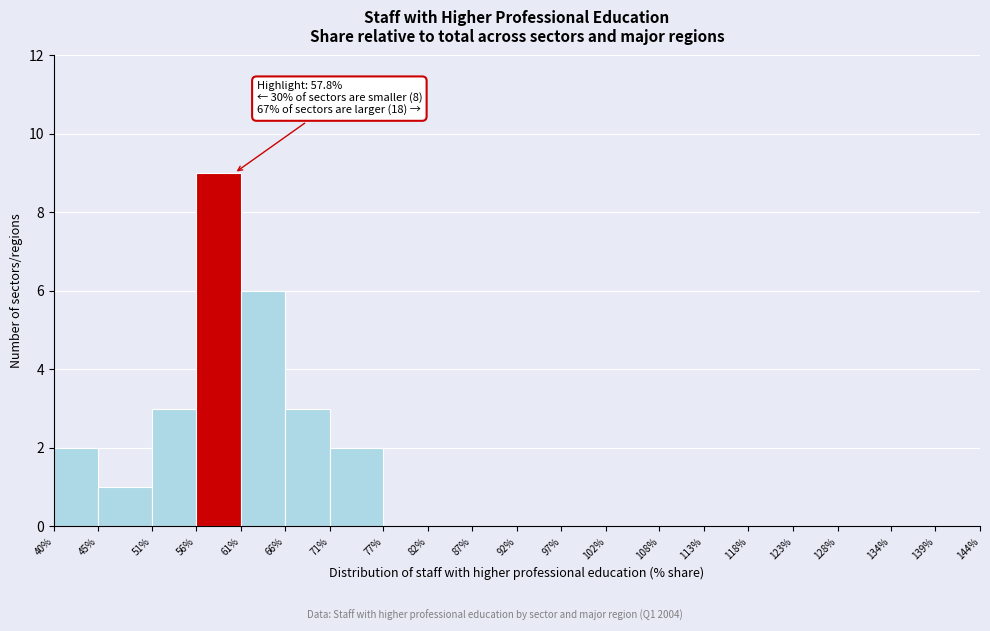

Over which range of the x-axis is the bar tallest?

56% to 61%